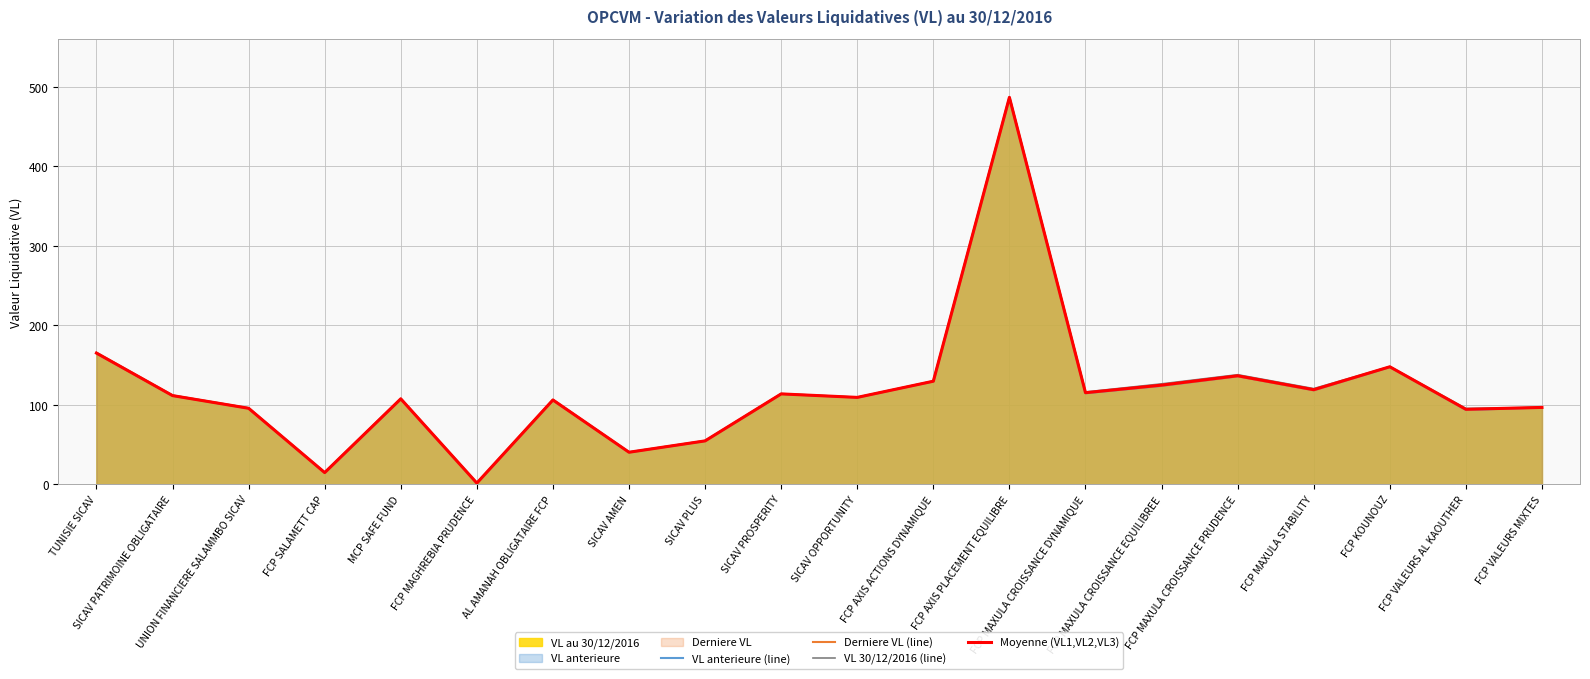

List the series in order of their peak value, highest first.

VL anterieure (line), Moyenne (VL1,VL2,VL3), Derniere VL (line), VL 30/12/2016 (line)